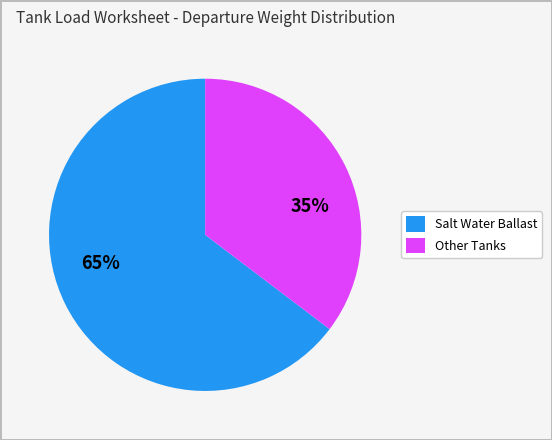

To the nearest percent, what is the average slice percentage?

50%